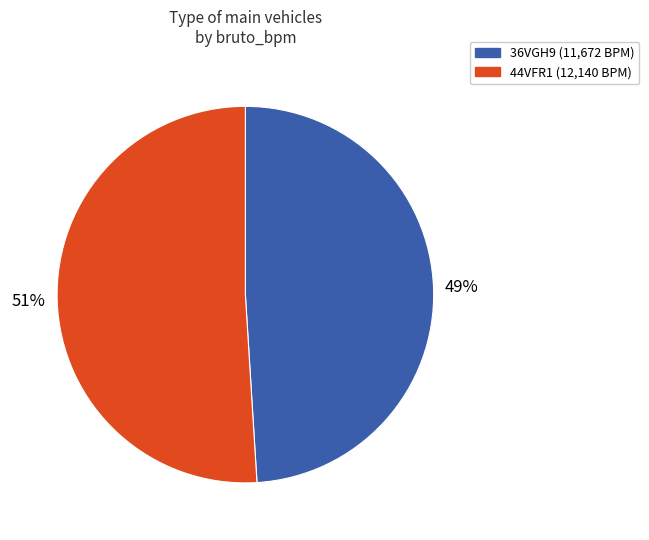

Combined, do 36VGH9 and 44VFR1 account for over 50%?

Yes